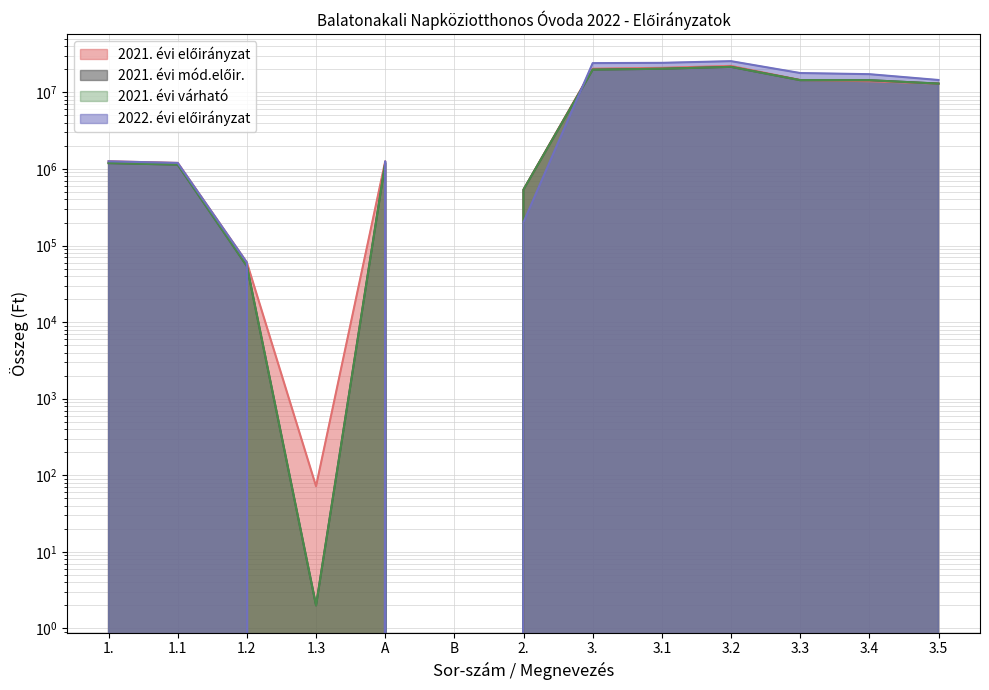

True or false: 2021. évi várható has a value of 21562286 at 3.2.

True